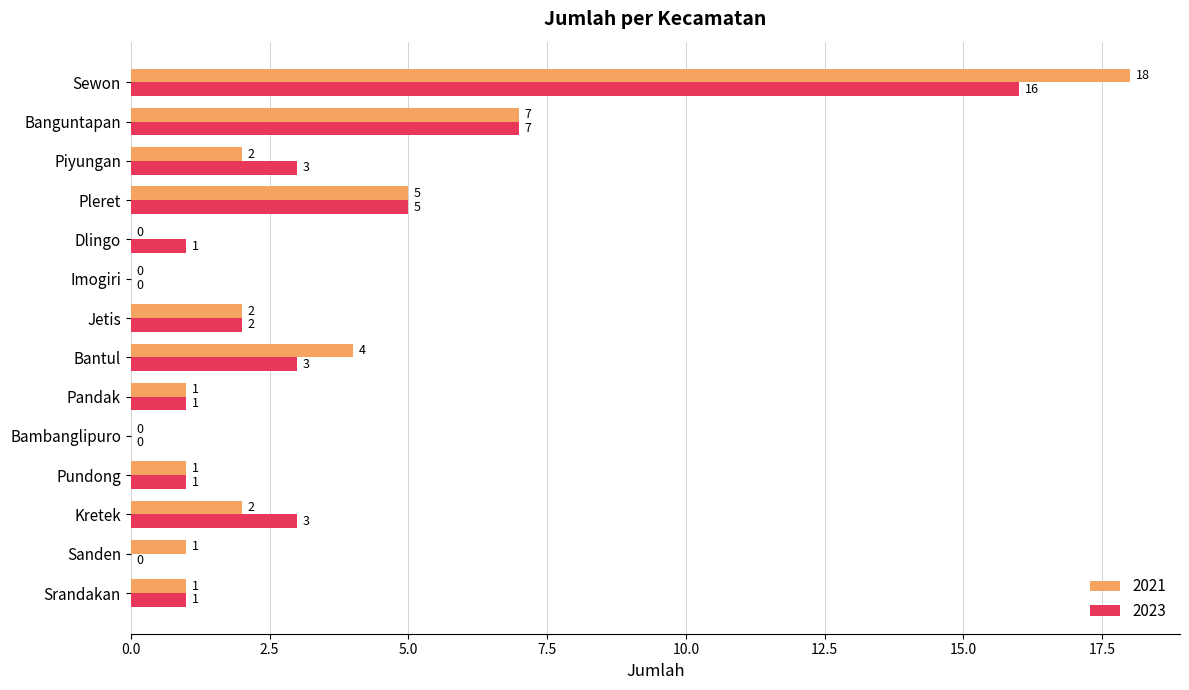

True or false: 2021 has a value of 1 at Srandakan.

True